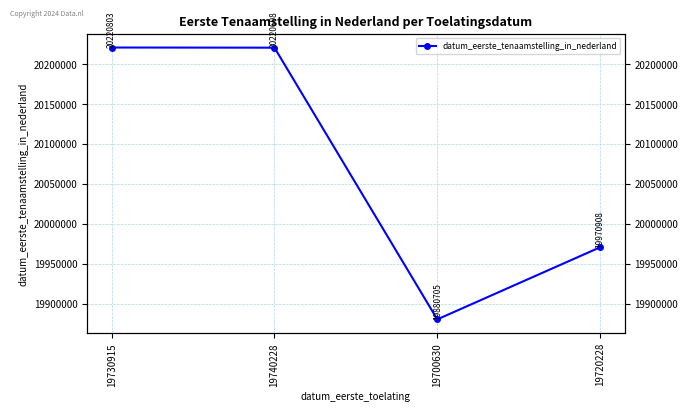

What is the smallest value displayed?

19880705